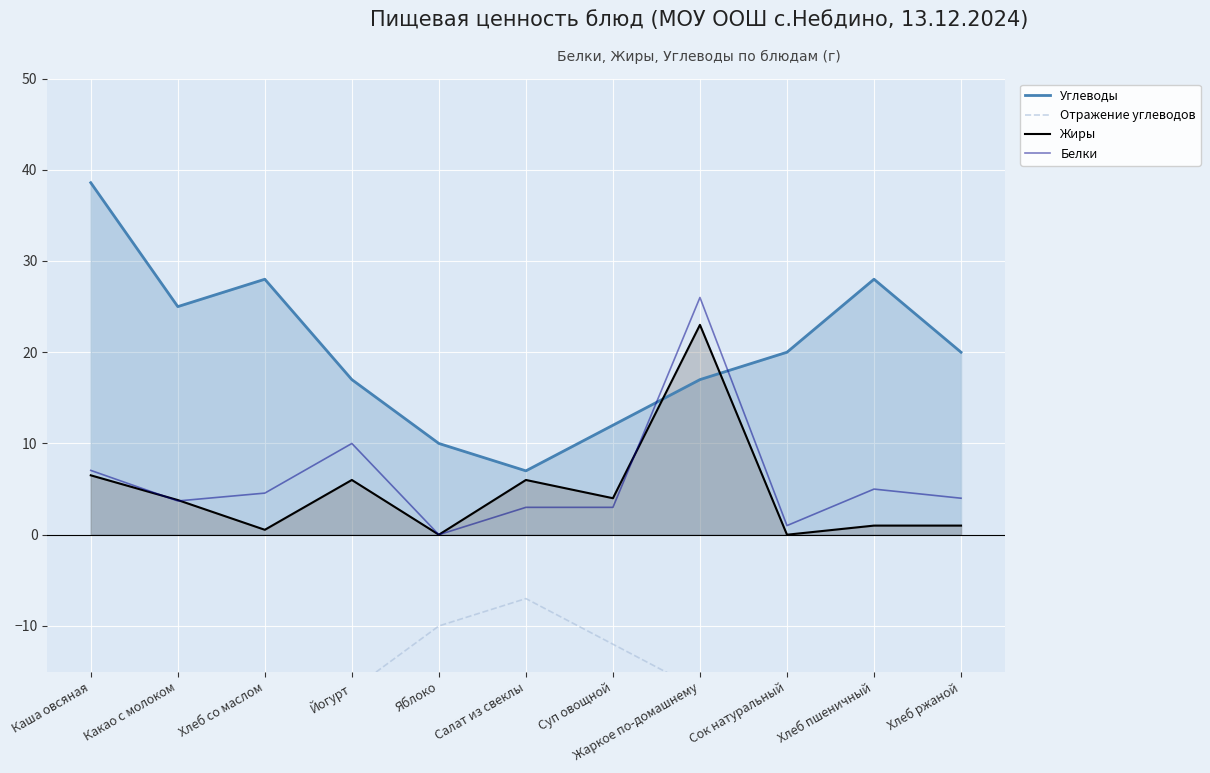

What is the maximum value for Углеводы?

38.6